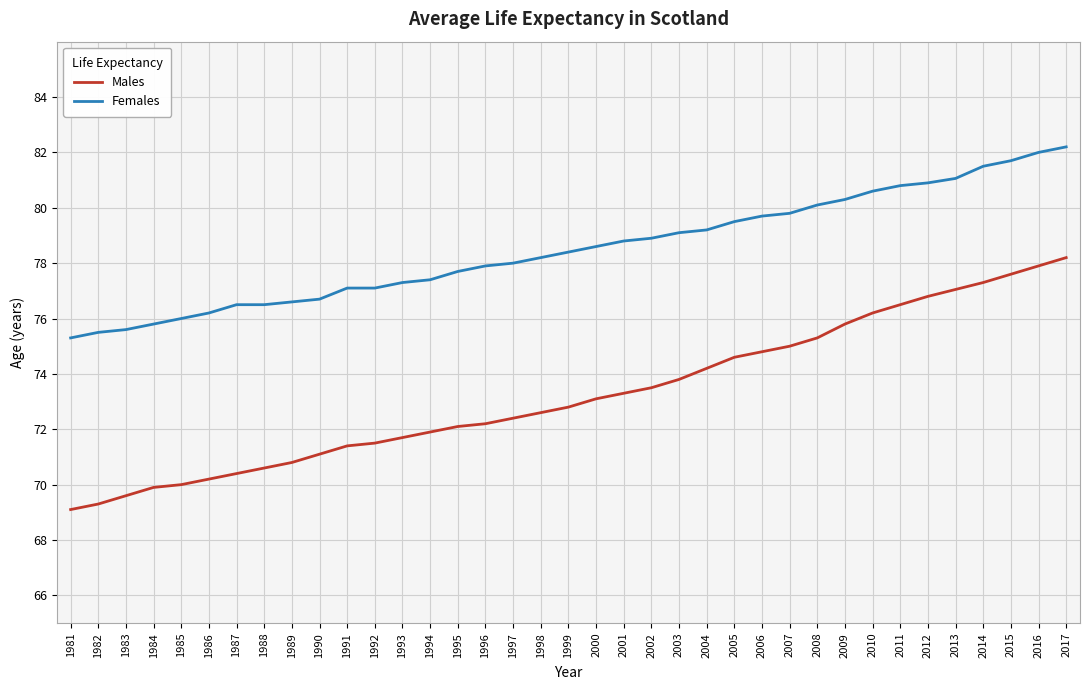

Which series has the largest total across all categories?

Females